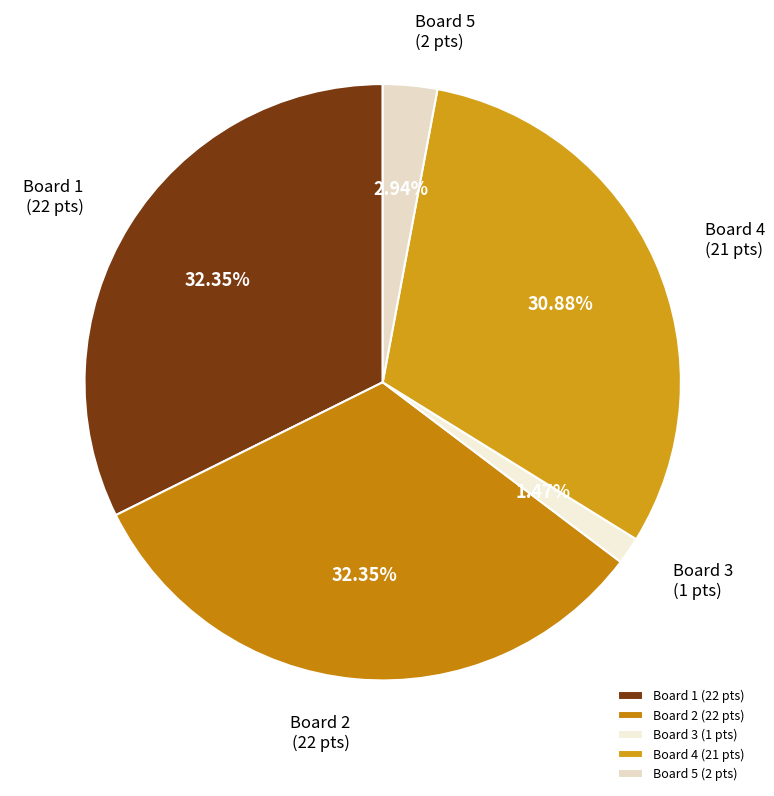

To the nearest percent, what percentage of the pie is Board 1?

32%